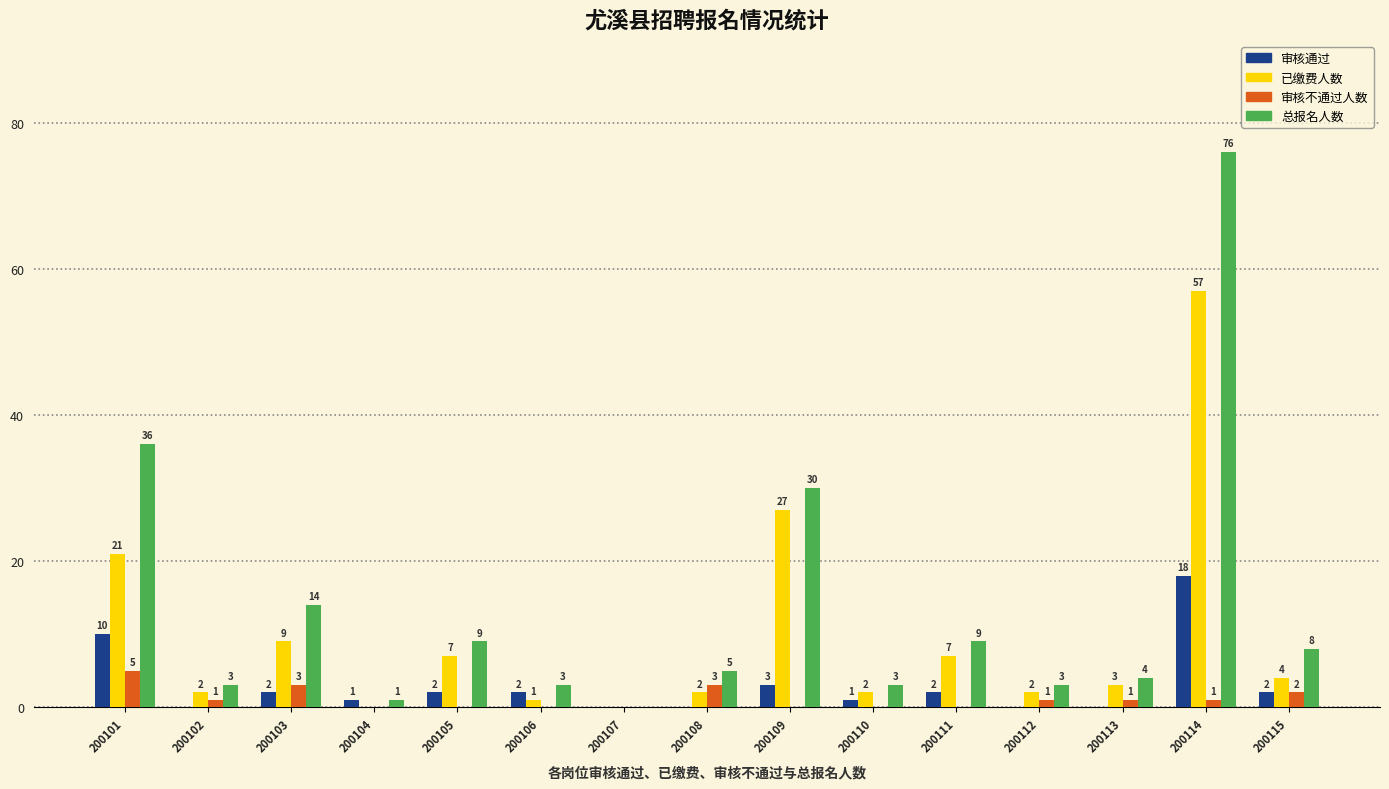

Is the value of 已缴费人数 at 200104 greater than the value of 总报名人数 at 200103?

No